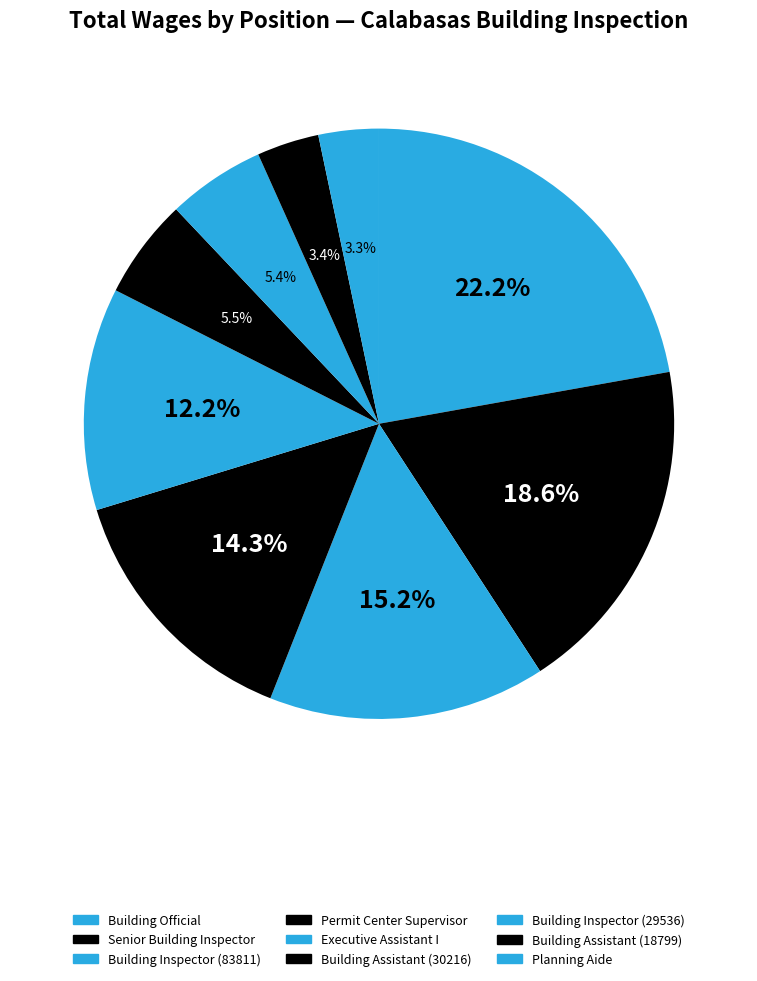

Is it true that Executive Assistant I is 12% of the pie?

True